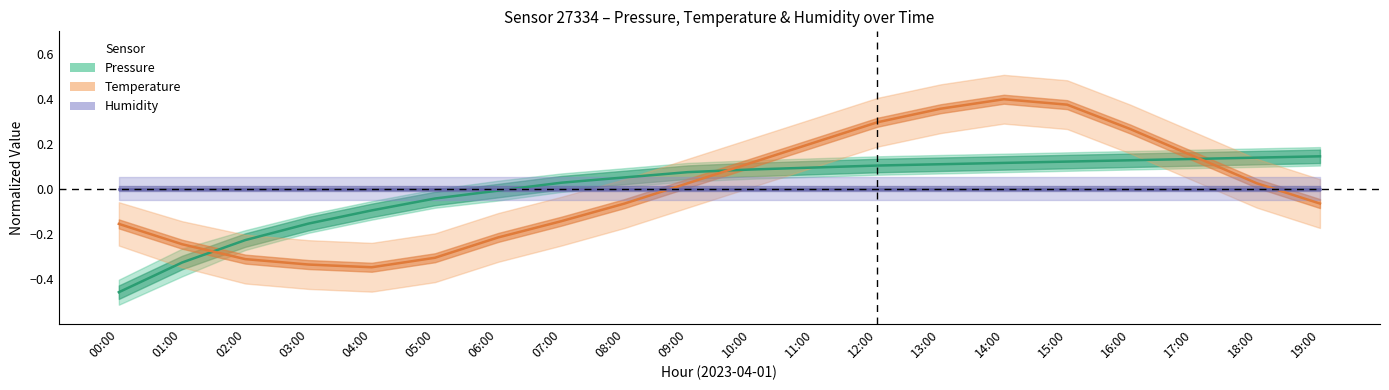

True or false: Pressure has a value of 0.1 at 13:00.

True